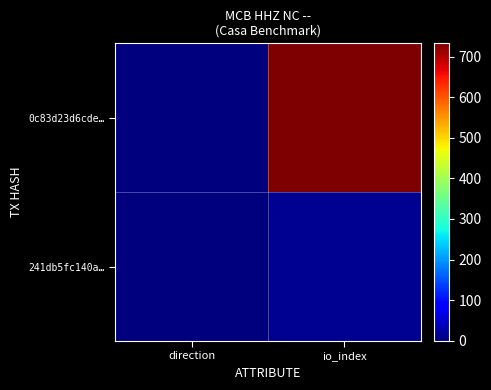

Between direction and io_index, which series saw the biggest shift?

0c83d23d6cde…